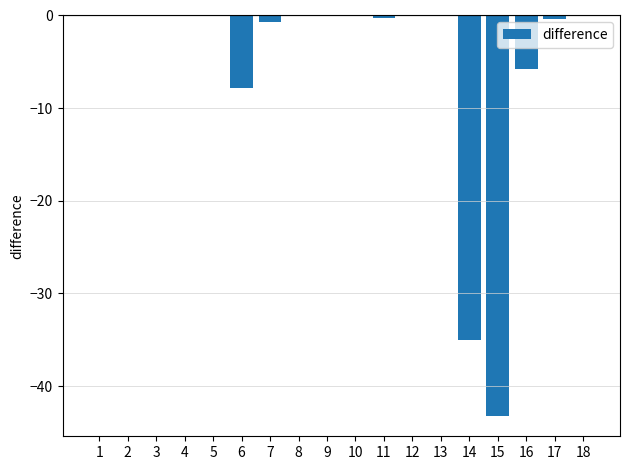

What is the change in value from 6 to 15?

-35.4